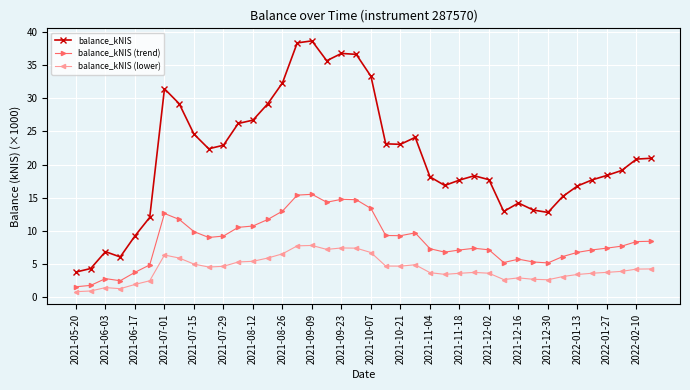

What are all the series names shown in the legend?

balance_kNIS, balance_kNIS (trend), balance_kNIS (lower)